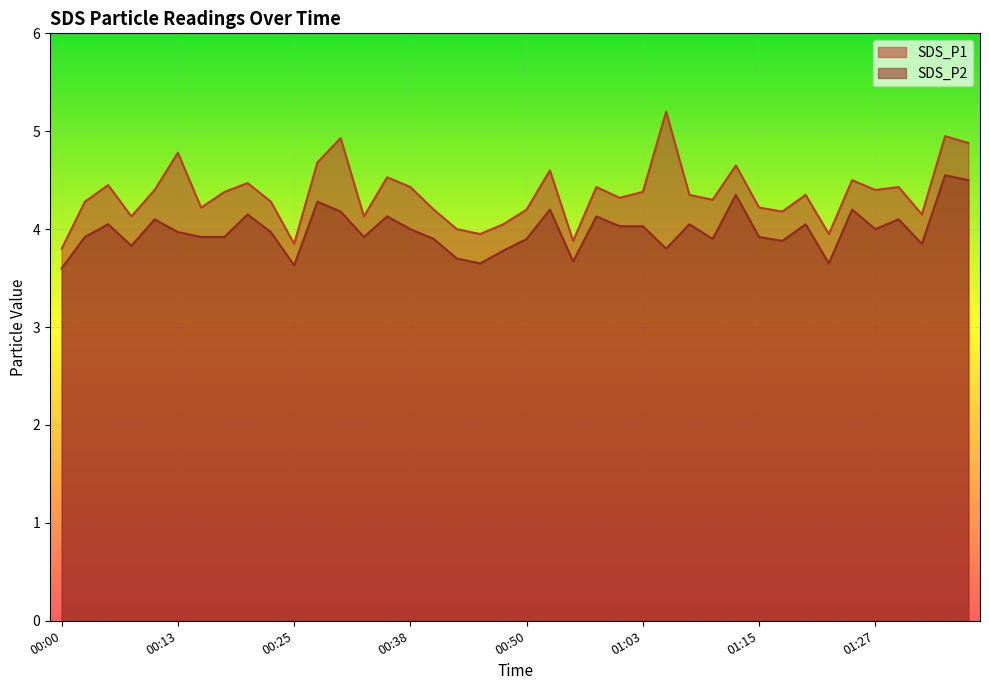

Reading right to left, what are all the values shown in this chart?

SDS_P1: 01:37=4.9	01:35=5.0	01:32=4.2	01:30=4.4	01:27=4.4	01:25=4.5	01:22=4.0	01:20=4.3	01:18=4.2	01:15=4.2	01:13=4.7	01:10=4.3	01:08=4.3	01:05=5.2	01:03=4.4	01:00=4.3	00:58=4.4	00:55=3.9	00:53=4.6	00:50=4.2	00:48=4.0	00:45=4.0	00:43=4.0	00:40=4.2	00:38=4.4	00:35=4.5	00:33=4.1	00:30=4.9	00:28=4.7	00:25=3.9	00:23=4.3	00:20=4.5	00:18=4.4	00:15=4.2	00:13=4.8	00:11=4.4	00:08=4.1	00:06=4.5	00:03=4.3	00:00=3.8
SDS_P2: 01:37=4.5	01:35=4.5	01:32=3.9	01:30=4.1	01:27=4.0	01:25=4.2	01:22=3.6	01:20=4.0	01:18=3.9	01:15=3.9	01:13=4.3	01:10=3.9	01:08=4.0	01:05=3.8	01:03=4.0	01:00=4.0	00:58=4.1	00:55=3.7	00:53=4.2	00:50=3.9	00:48=3.8	00:45=3.6	00:43=3.7	00:40=3.9	00:38=4.0	00:35=4.1	00:33=3.9	00:30=4.2	00:28=4.3	00:25=3.6	00:23=4.0	00:20=4.2	00:18=3.9	00:15=3.9	00:13=4.0	00:11=4.1	00:08=3.8	00:06=4.0	00:03=3.9	00:00=3.6